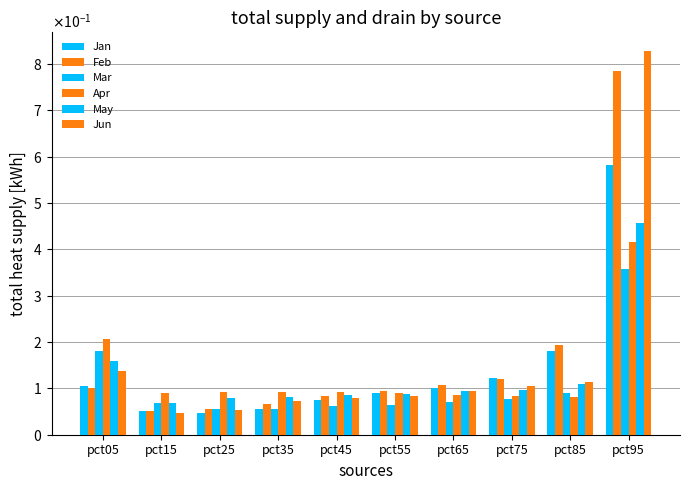

Reading left to right, extract all data points from this chart.

Jan: pct05=0.1	pct15=0.1	pct25=0.0	pct35=0.1	pct45=0.1	pct55=0.1	pct65=0.1	pct75=0.1	pct85=0.2	pct95=0.6
Feb: pct05=0.1	pct15=0.1	pct25=0.1	pct35=0.1	pct45=0.1	pct55=0.1	pct65=0.1	pct75=0.1	pct85=0.2	pct95=0.8
Mar: pct05=0.2	pct15=0.1	pct25=0.1	pct35=0.1	pct45=0.1	pct55=0.1	pct65=0.1	pct75=0.1	pct85=0.1	pct95=0.4
Apr: pct05=0.2	pct15=0.1	pct25=0.1	pct35=0.1	pct45=0.1	pct55=0.1	pct65=0.1	pct75=0.1	pct85=0.1	pct95=0.4
May: pct05=0.2	pct15=0.1	pct25=0.1	pct35=0.1	pct45=0.1	pct55=0.1	pct65=0.1	pct75=0.1	pct85=0.1	pct95=0.5
Jun: pct05=0.1	pct15=0.0	pct25=0.1	pct35=0.1	pct45=0.1	pct55=0.1	pct65=0.1	pct75=0.1	pct85=0.1	pct95=0.8